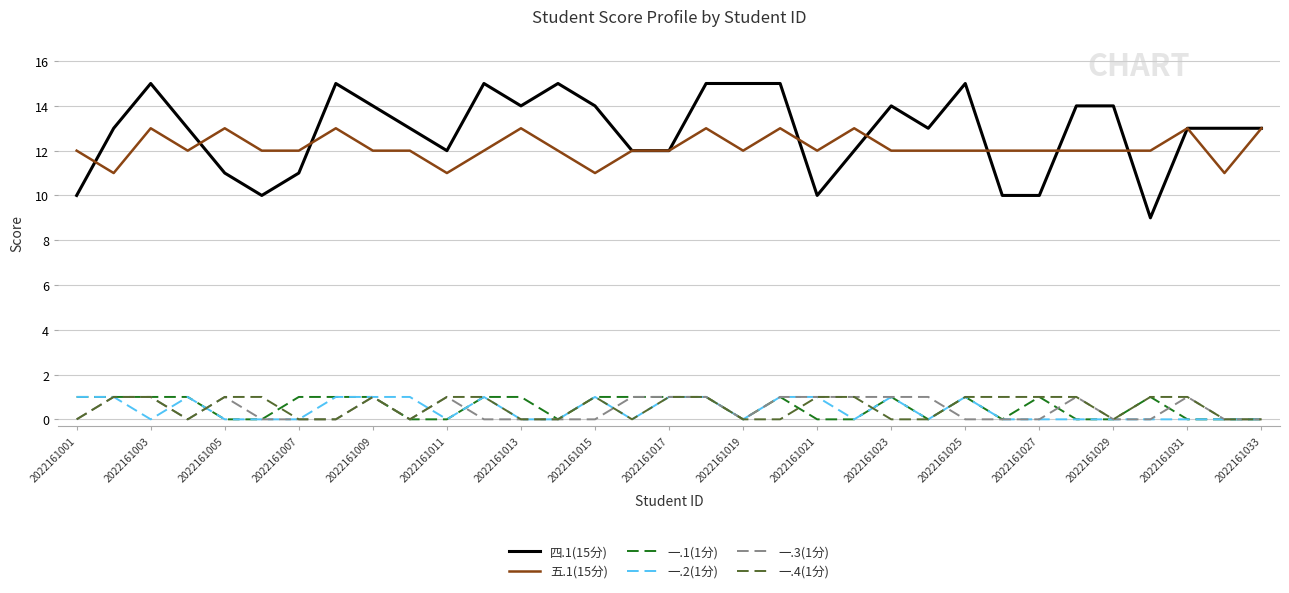

Which series has the largest range (max minus min)?

四.1(15分)